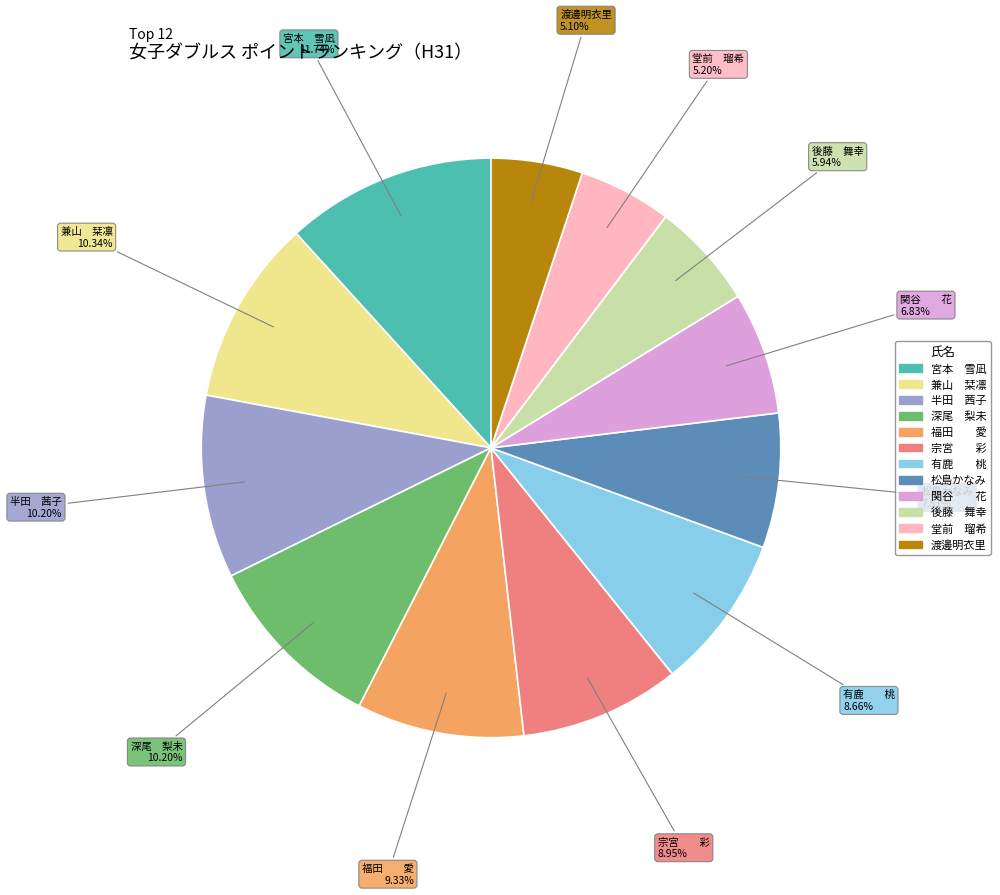

Approximately how many times larger is the value at 宗宮 彩 compared to 兼山 栞凛?

0.9